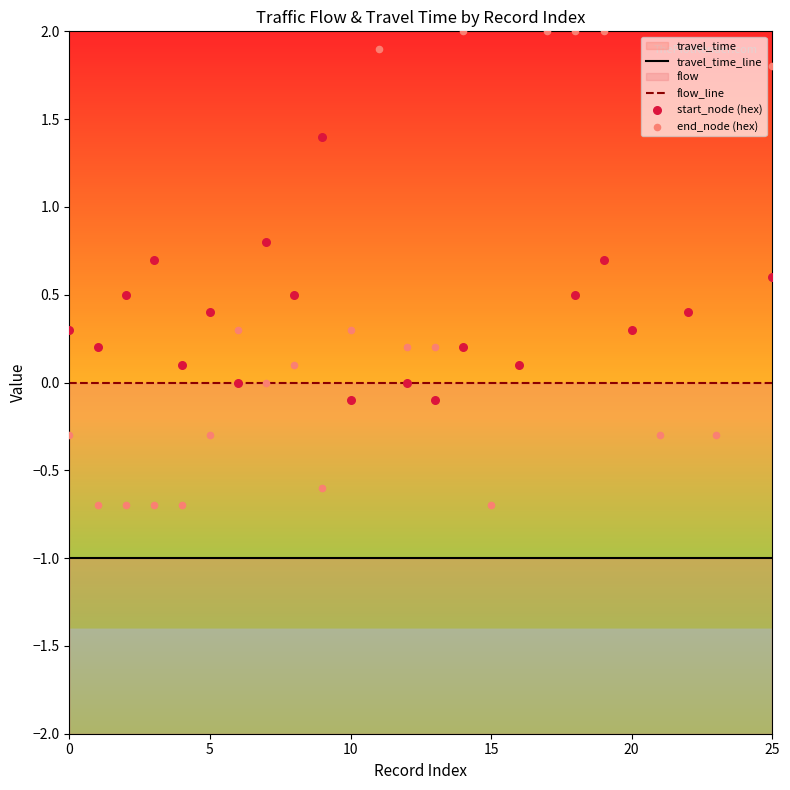

What is the total value across all series at 8?

-0.4